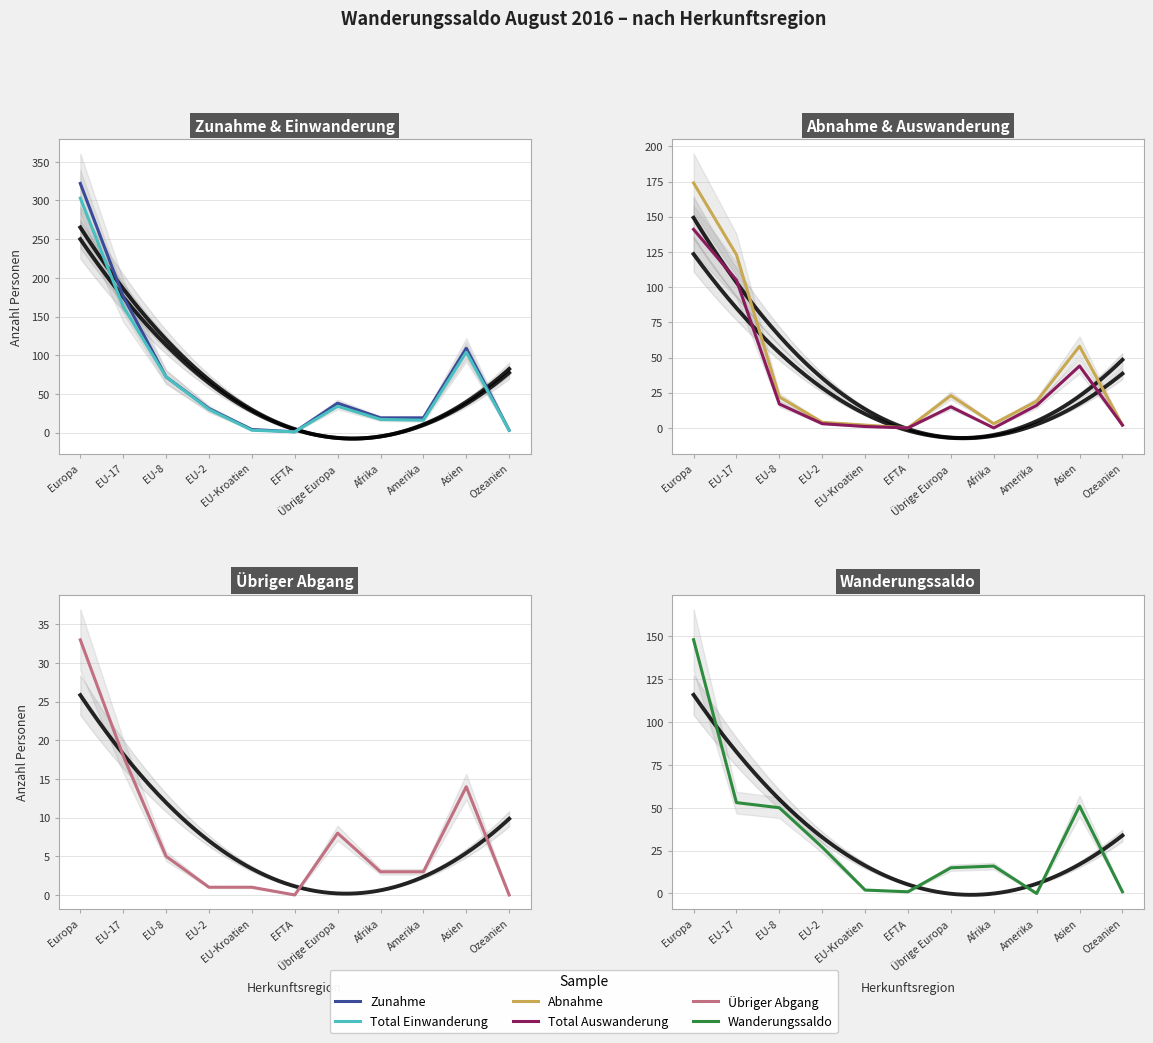

True or false: Übriger Abgang and Abnahme intersect in this chart.

False